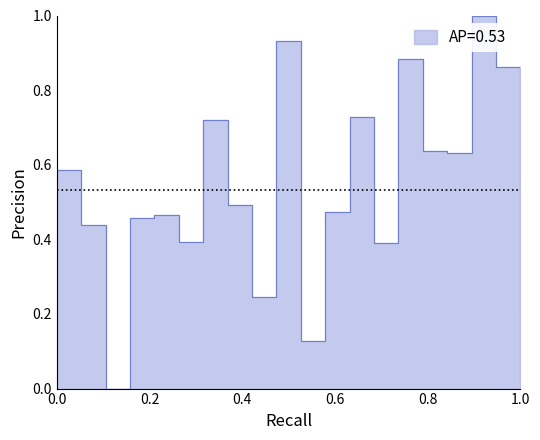

At which category does the data reach its first local peak?

8